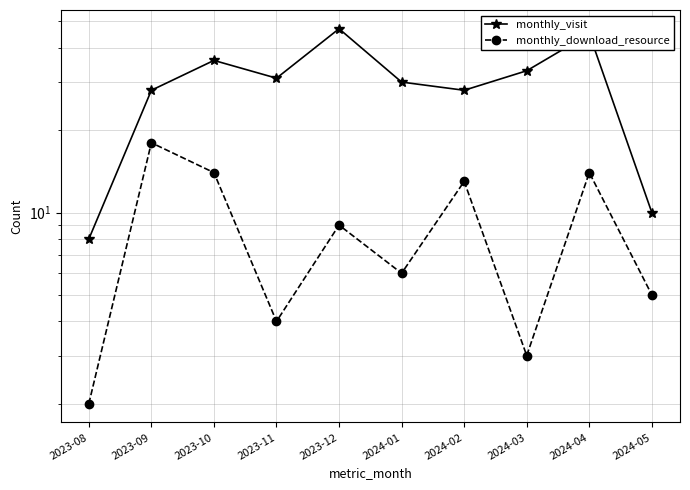

Which category has the lowest value across all series?

2023-08